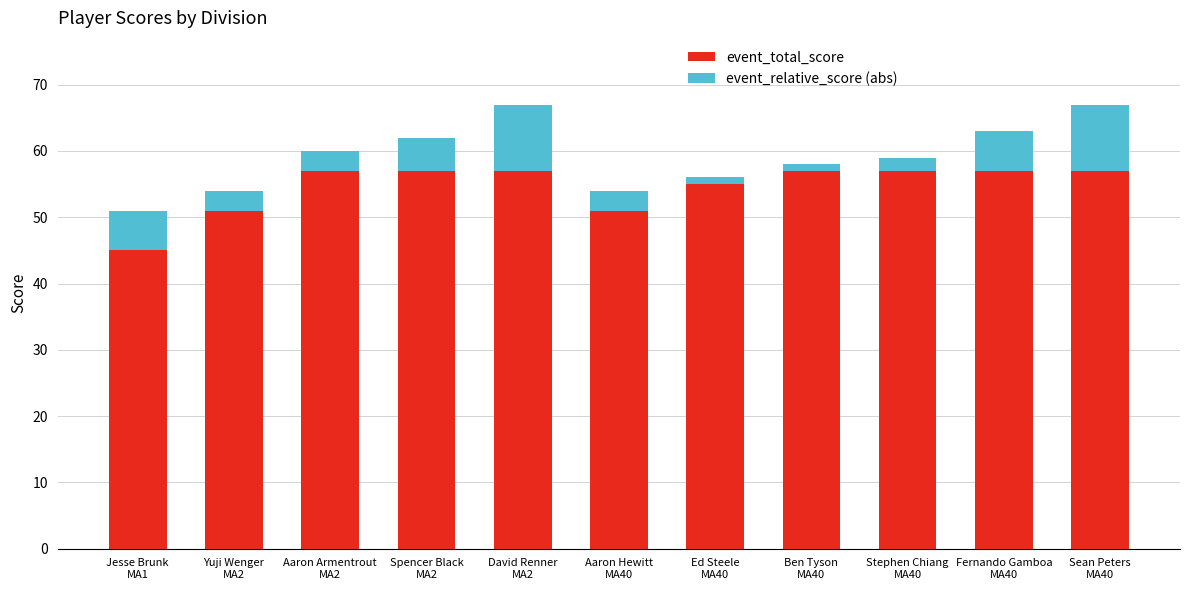

What is the sum of all event_total_score values?

601